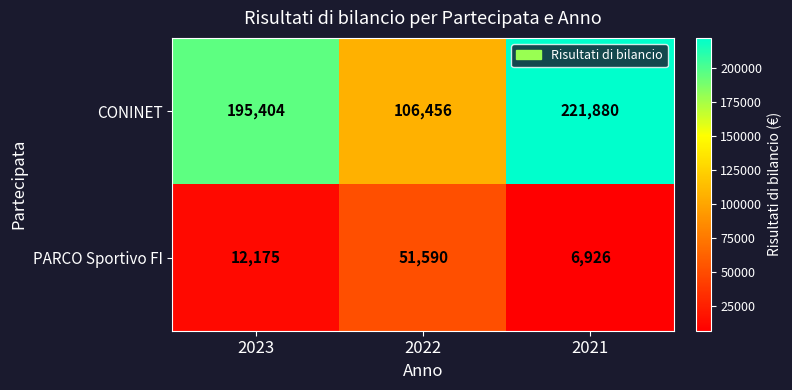

The value of CONINET at 2023 is 60249. True or false?

False